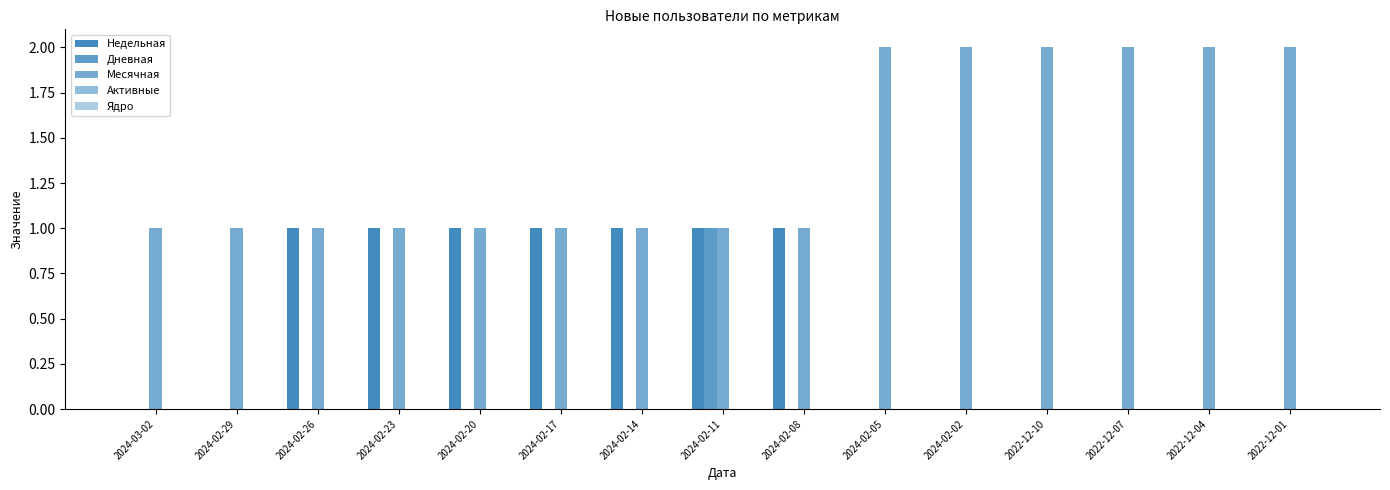

At which category is the sum across all series the highest?

2024-02-11